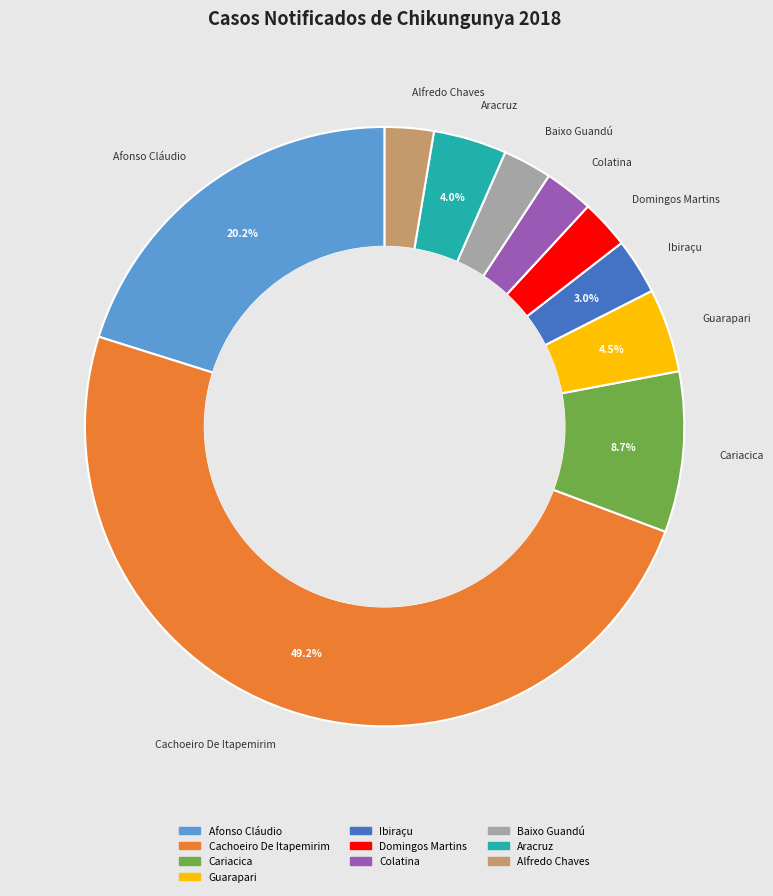

How many slices are in this pie chart?

10